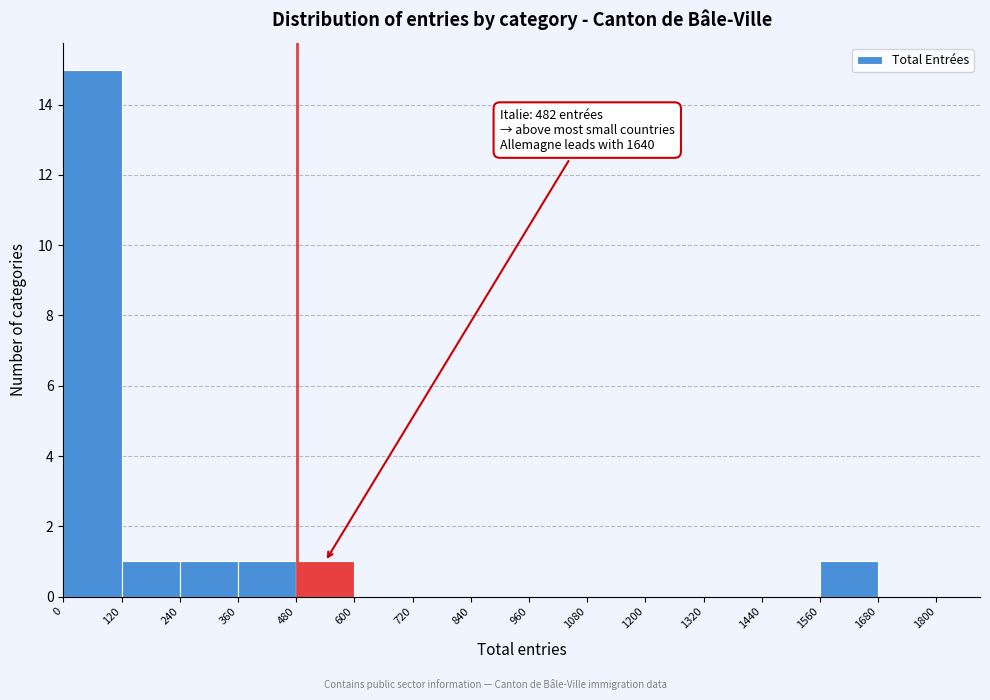

Over which range of the x-axis is the bar tallest?

0 to 120